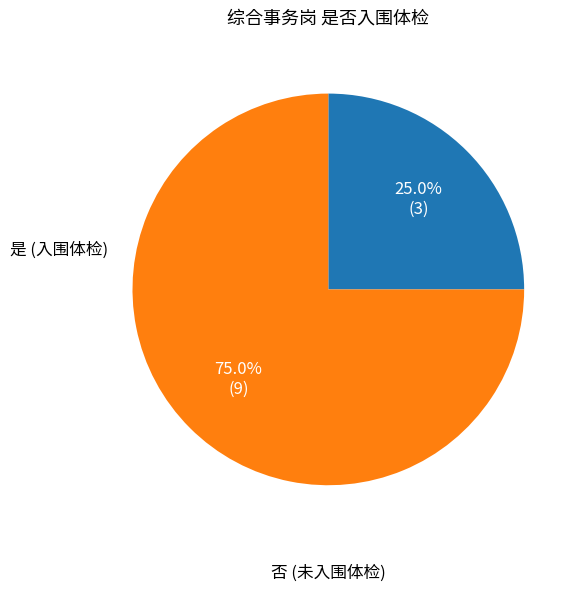

How many segments does this pie chart have?

2